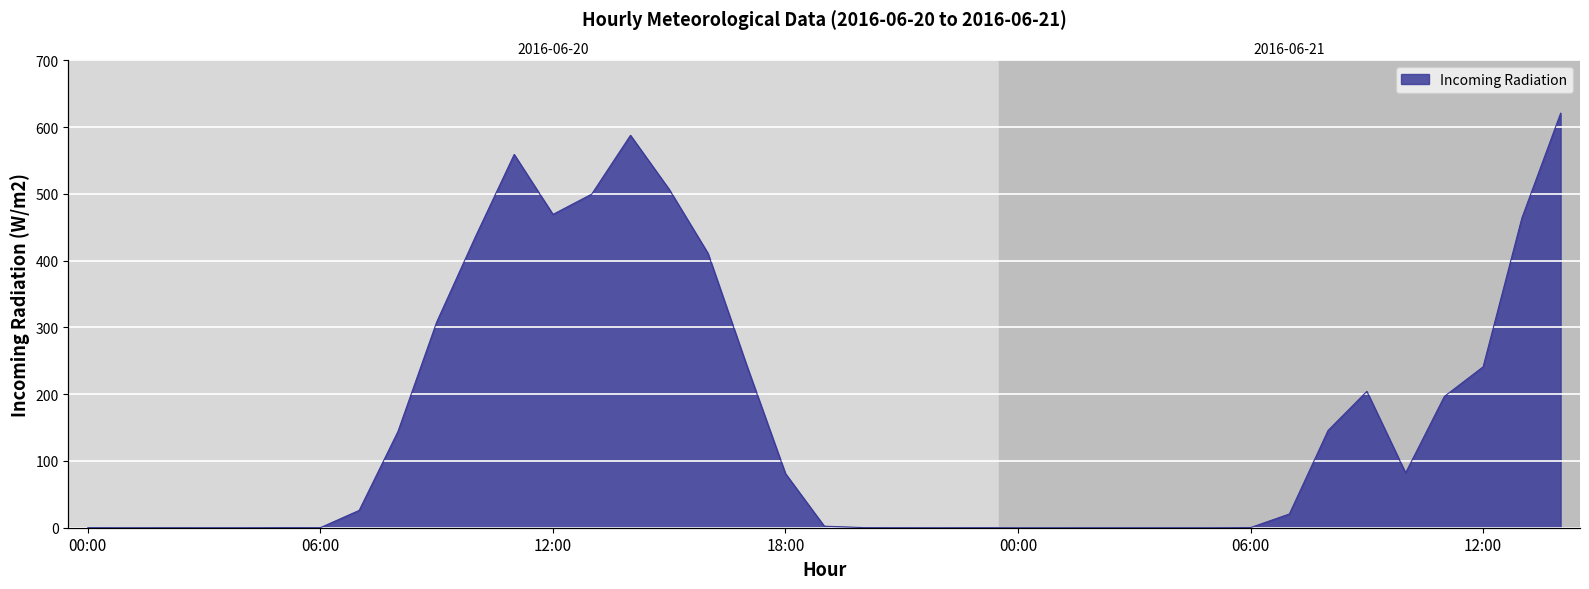

Read the value at 00:00.

0.1